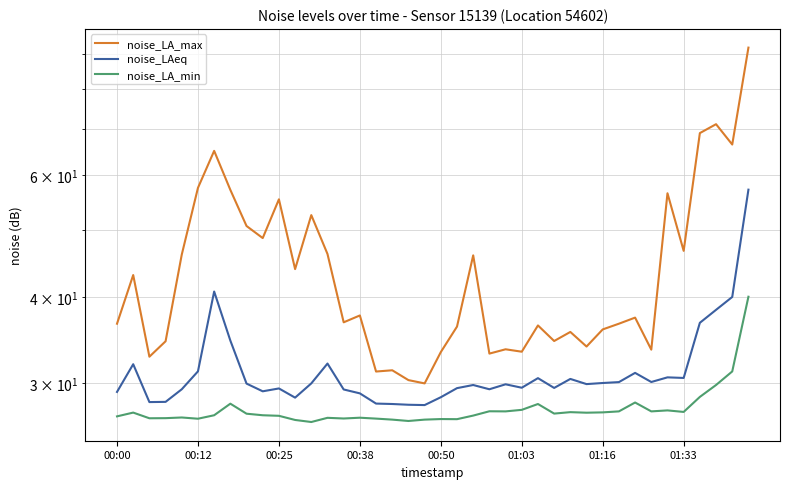

True or false: noise_LA_min and noise_LAeq intersect in this chart.

False